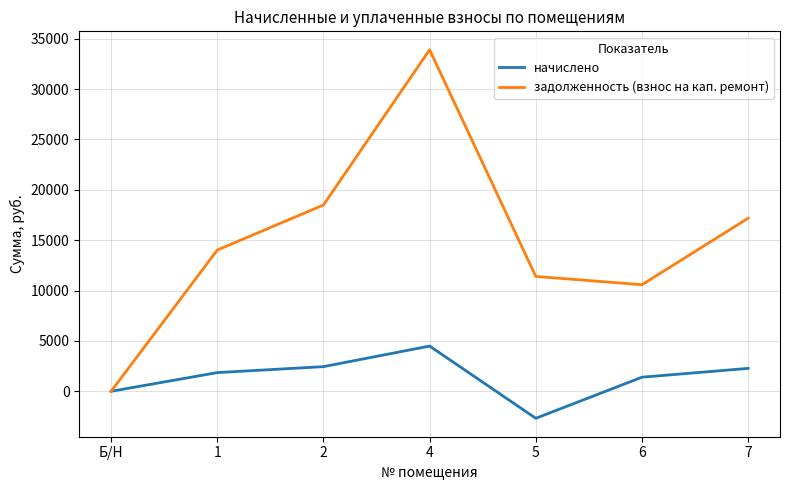

At which category does начислено reach its first local valley?

5